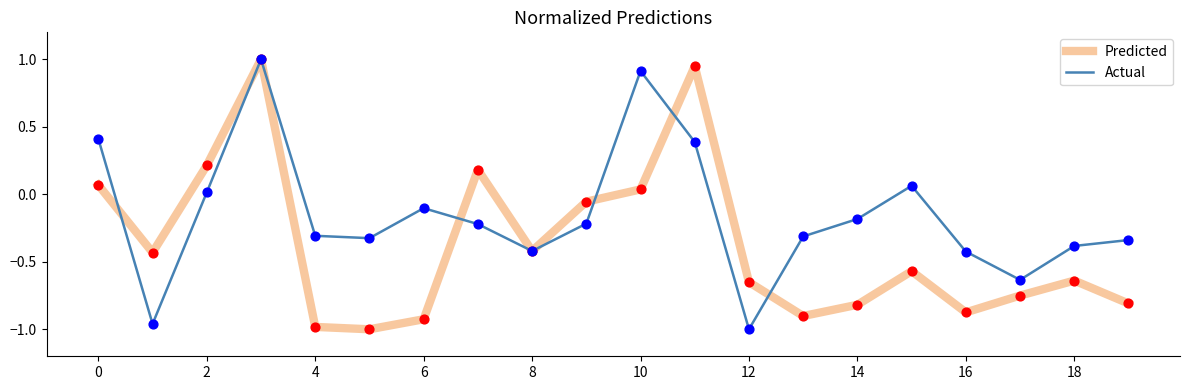

Rank the series by their average value, from lowest to highest.

Predicted, Actual